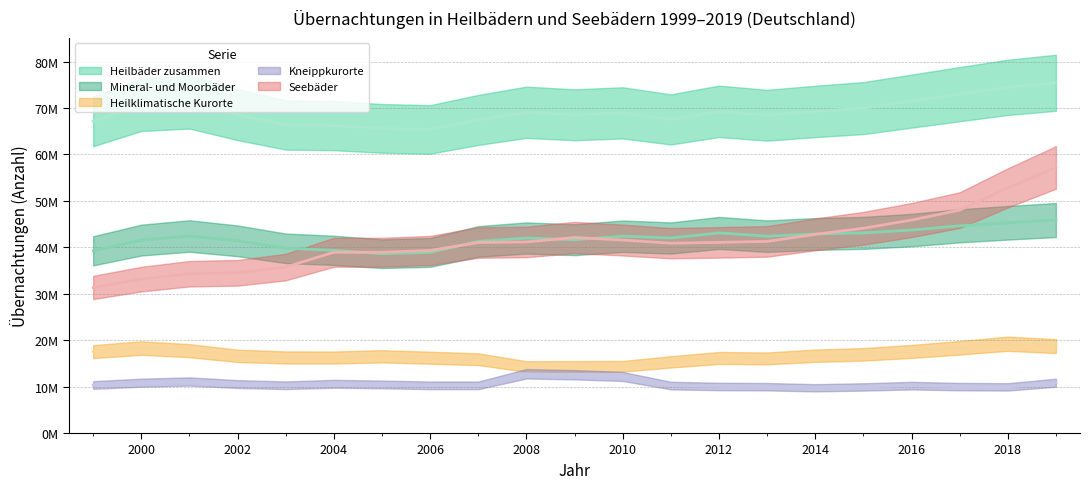

Which series changed the most between 2010 and 2012?

Kneippkurorte